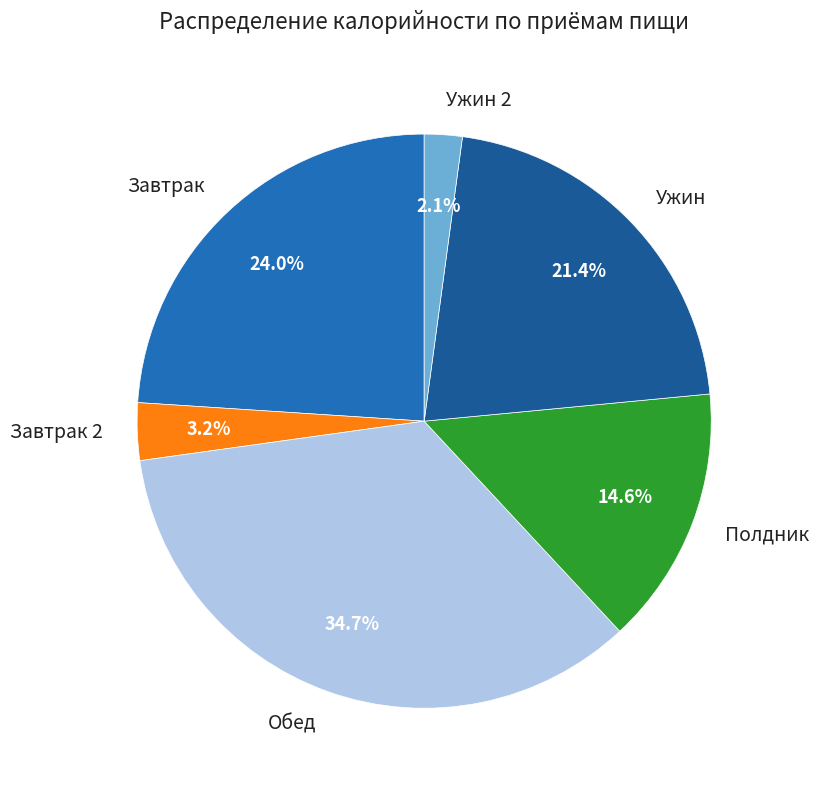

What is the smallest slice in the pie chart?

Ужин 2